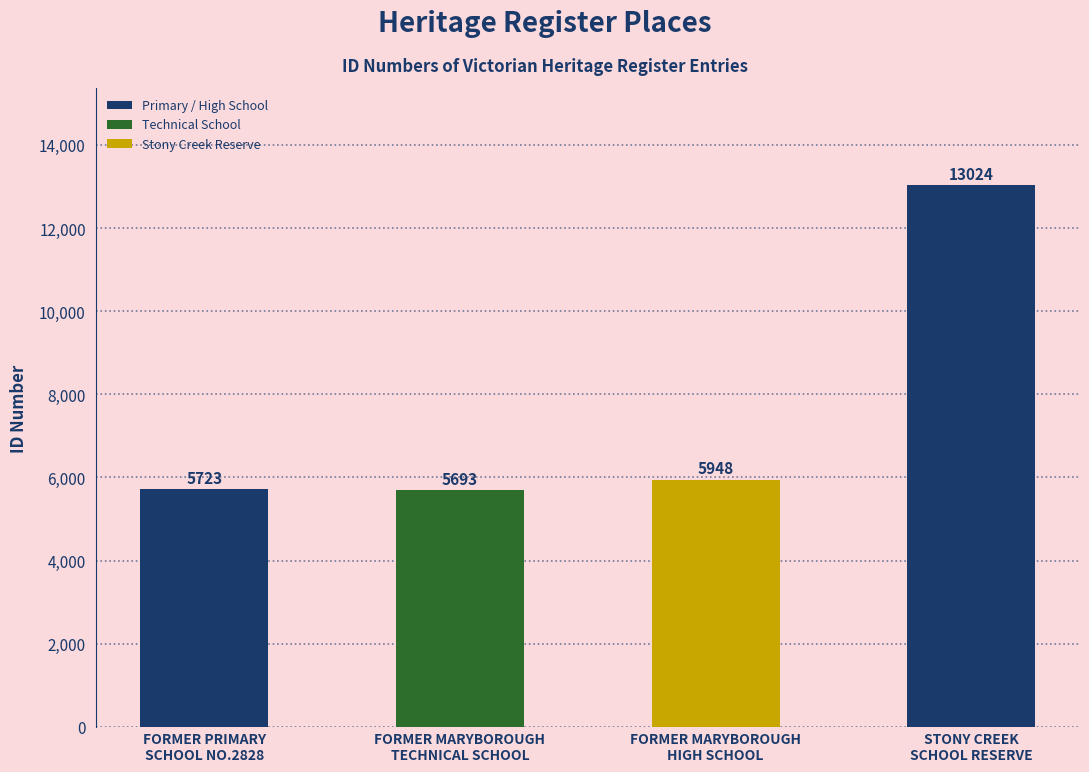

What is the change in value from FORMER MARYBOROUGH
HIGH SCHOOL to STONY CREEK
SCHOOL RESERVE?

+7076